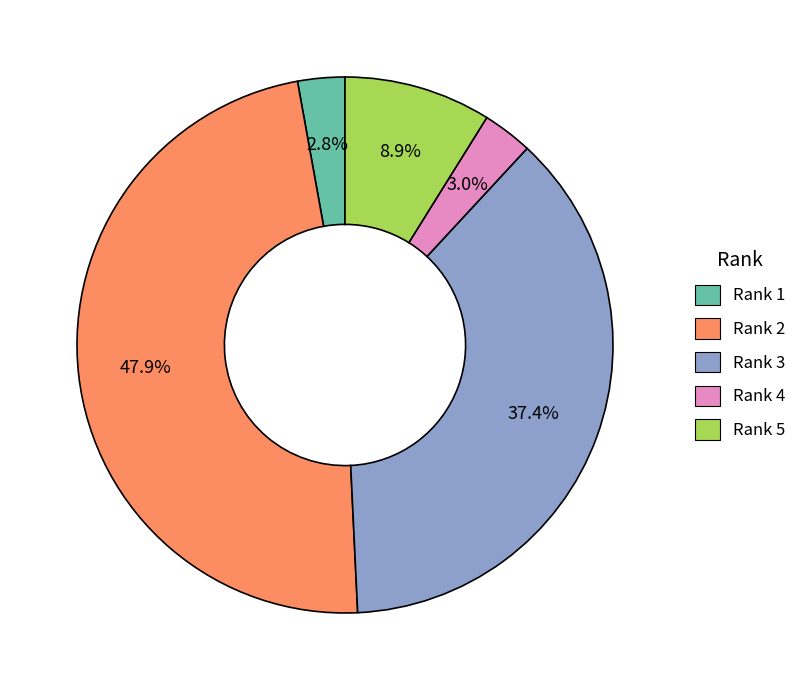

Is there a majority slice in this chart?

No